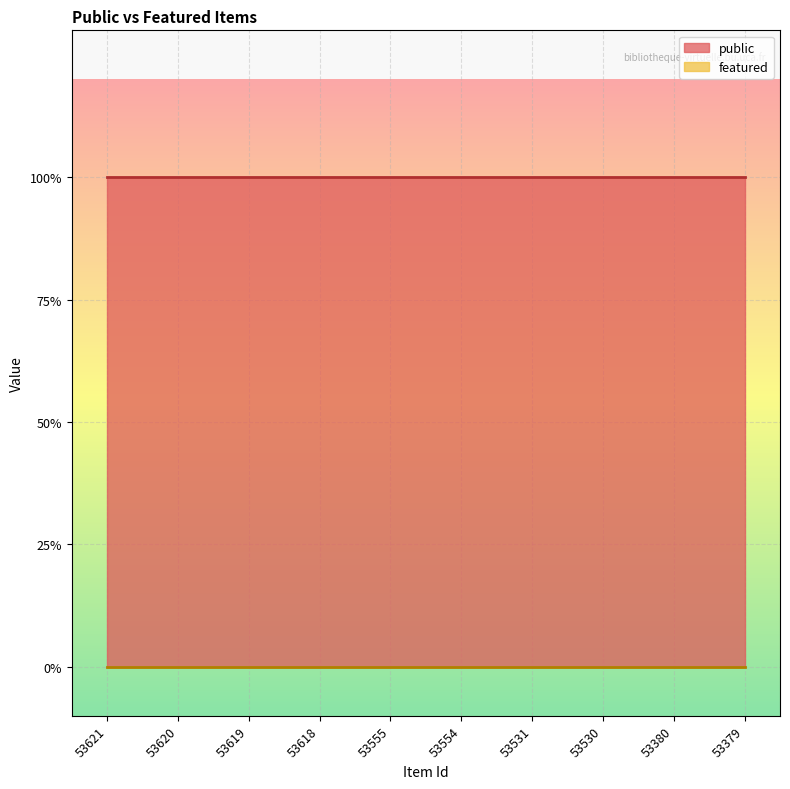

Does the chart display data point markers on the line(s)?

No